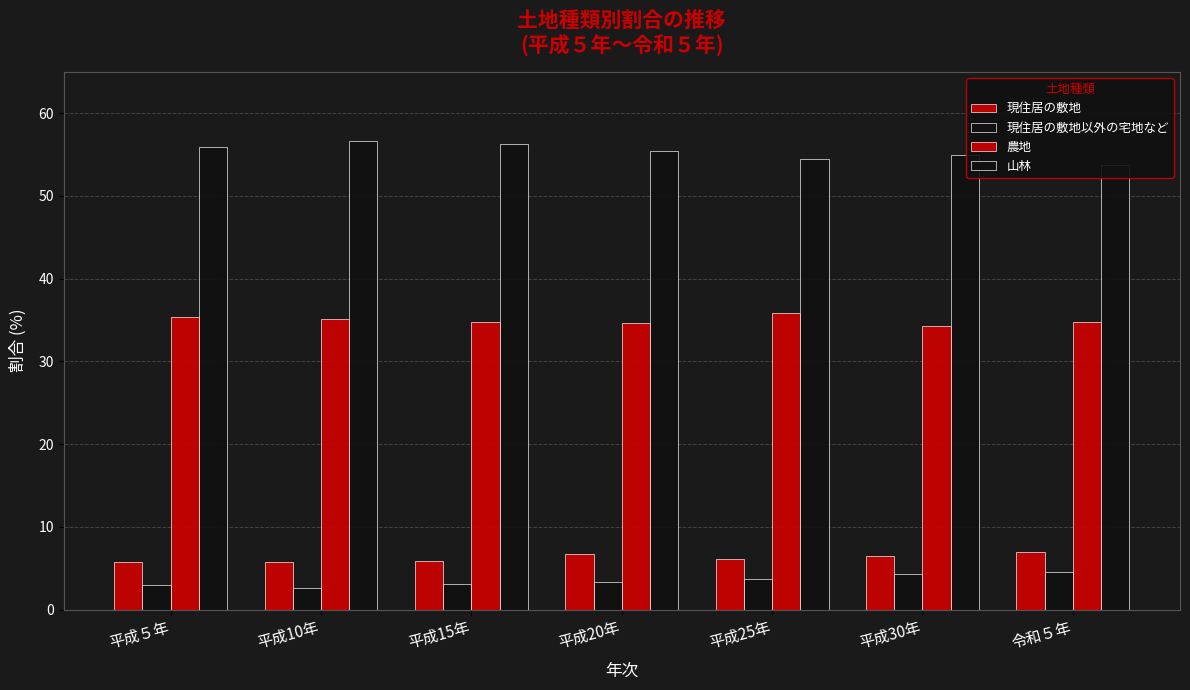

The value of 農地 at 平成25年 is 55.1. True or false?

False